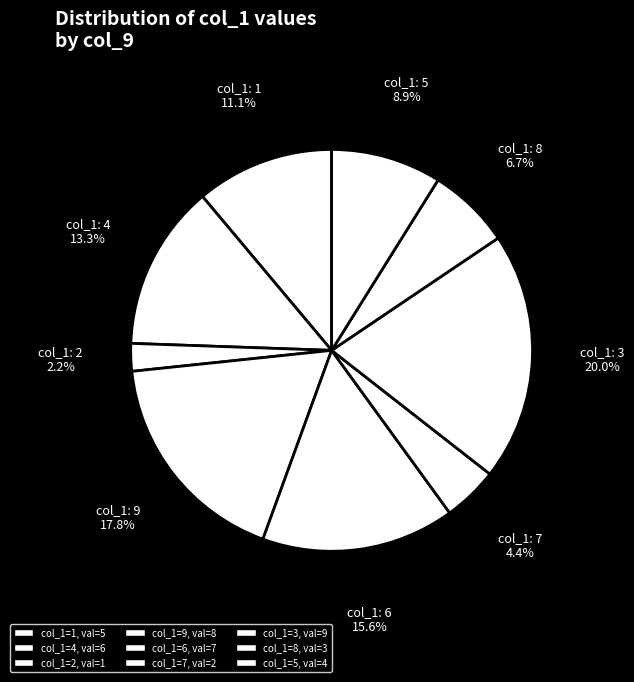

How many segments does this pie chart have?

9